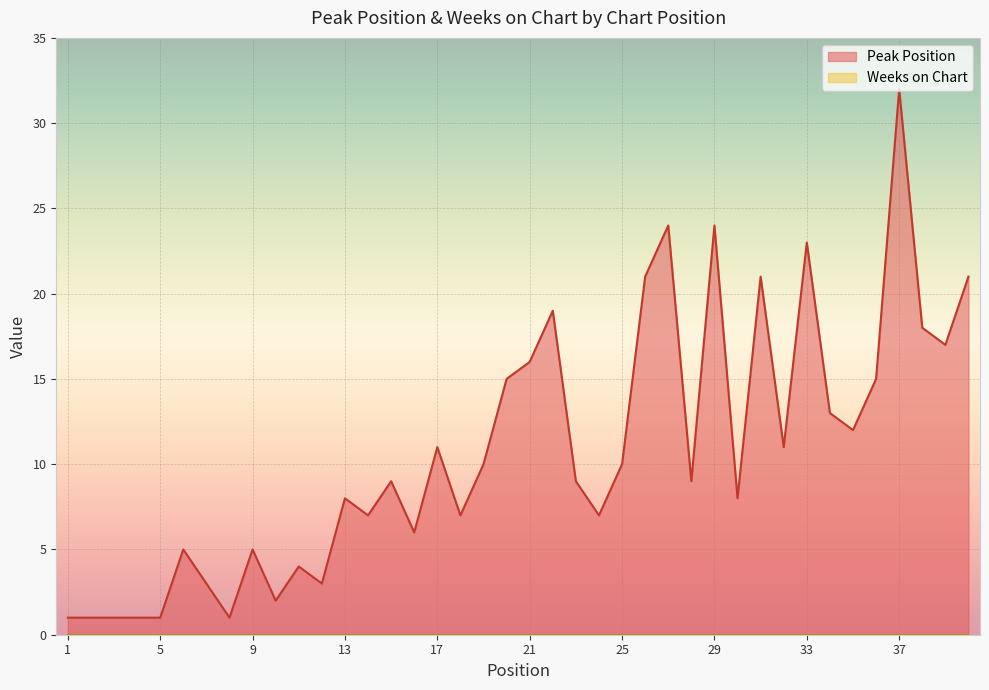

Reading left to right, what are all the values shown in this chart?

1	1	1	1	1	5	3	1	5	2	4	3	8	7	9	6	11	7	10	15	16	19	9	7	10	21	24	9	24	8	21	11	23	13	12	15	32	18	17	21